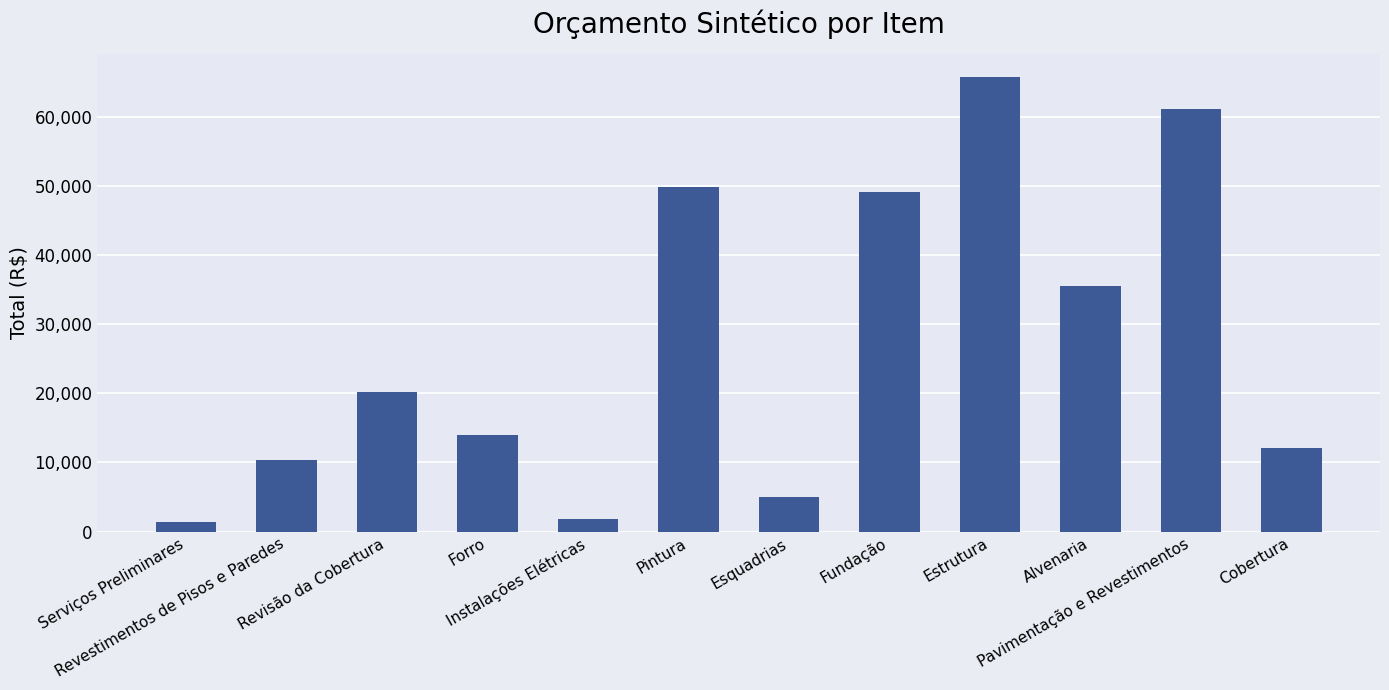

The chart shows a value of 13992.0 at Forro. True or false?

True